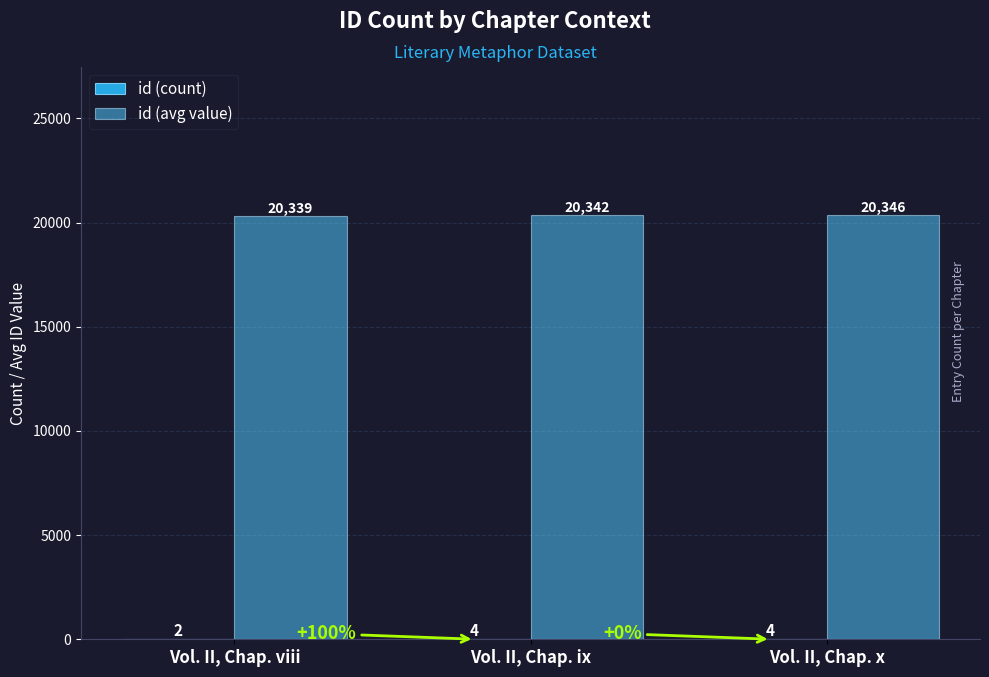

What is the greatest value displayed?

20346